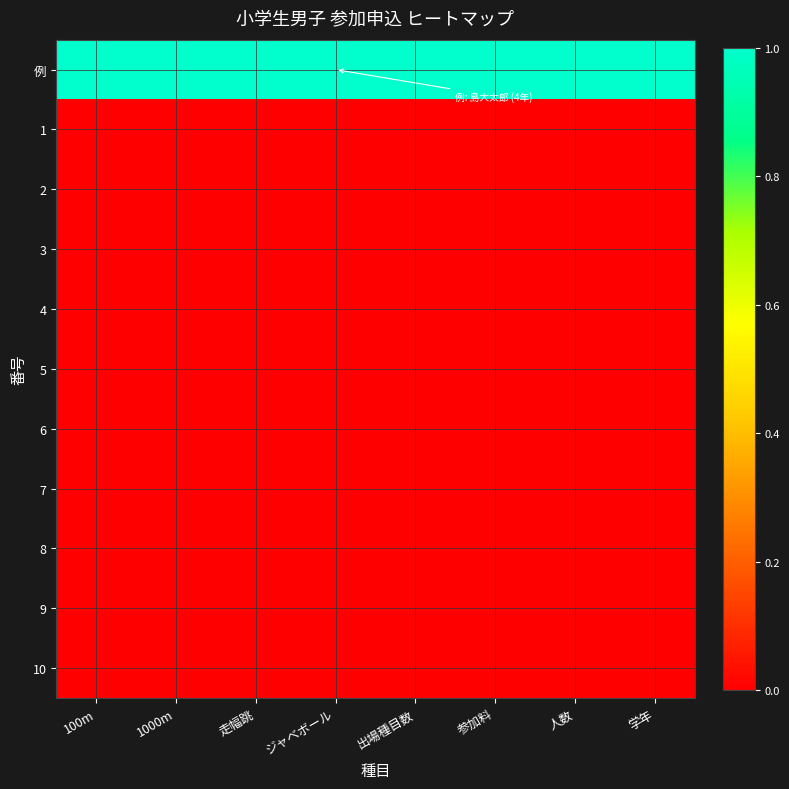

List the series in order of their peak value, highest first.

例, 1, 2, 3, 4, 5, 6, 7, 8, 9, 10